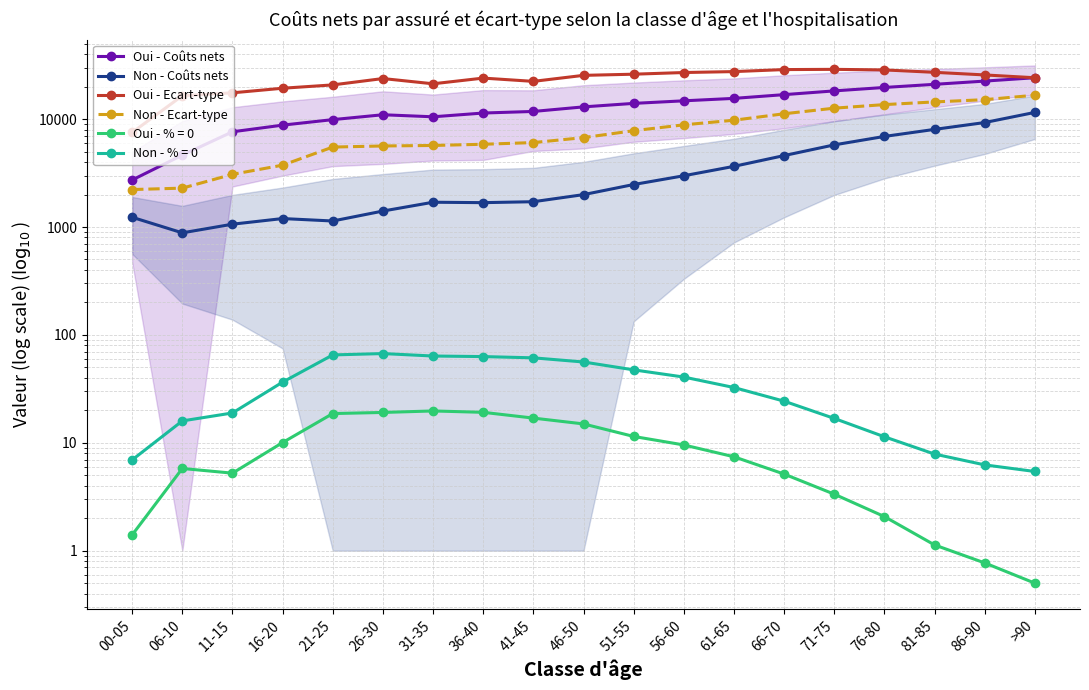

Where does the Non - Coûts nets series first go above 1996?

51-55